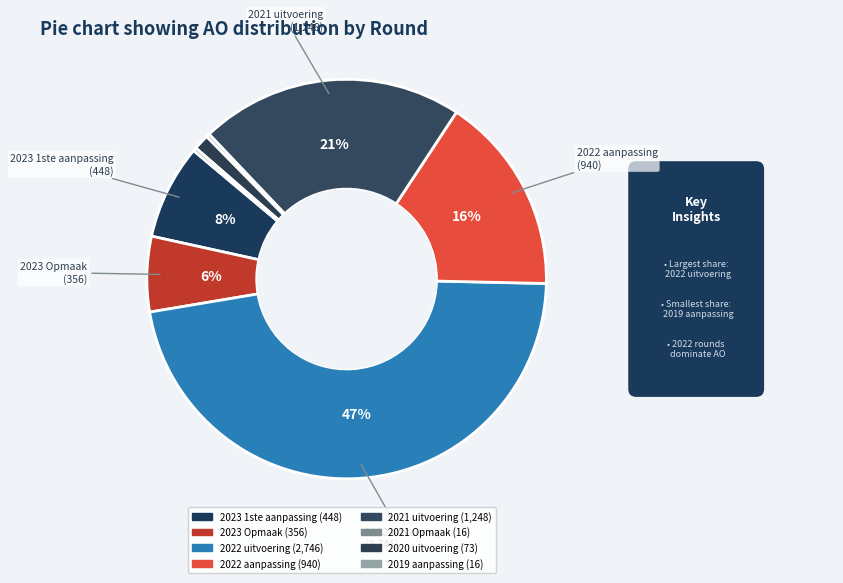

To the nearest percent, what is the combined percentage of 2022 aanpassing and 2021 Opmaak?

16%